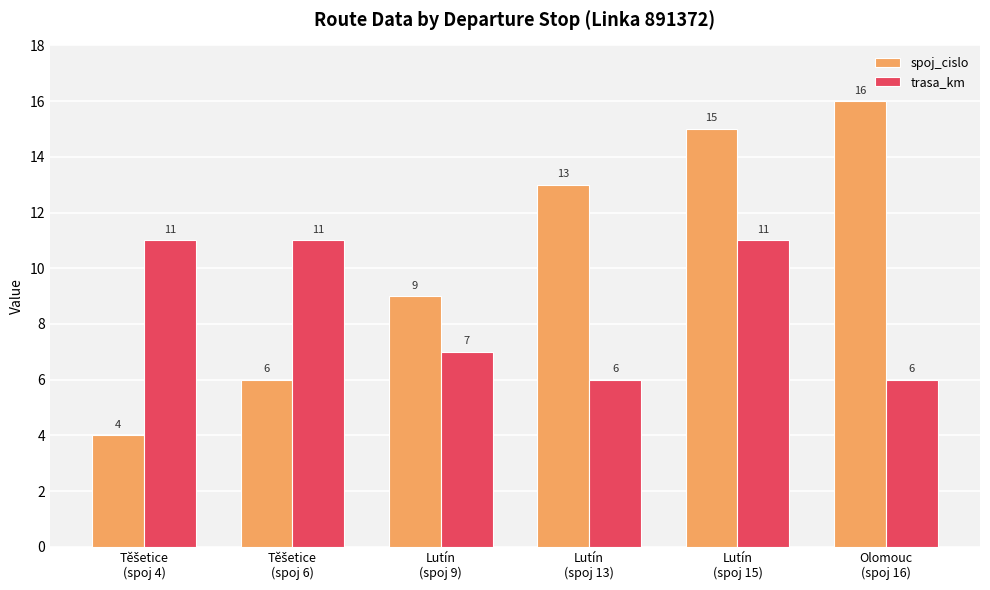

What position from the left is Lutín
(spoj 13)?

4